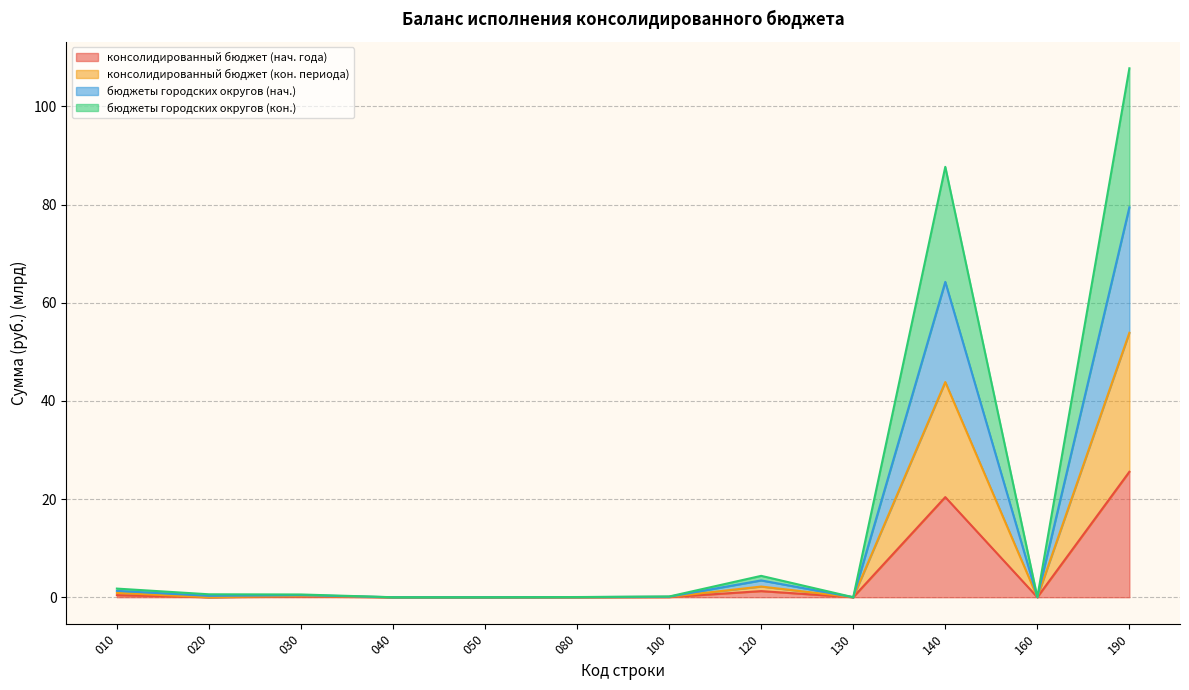

What is the total value across all series at 120?

4.4